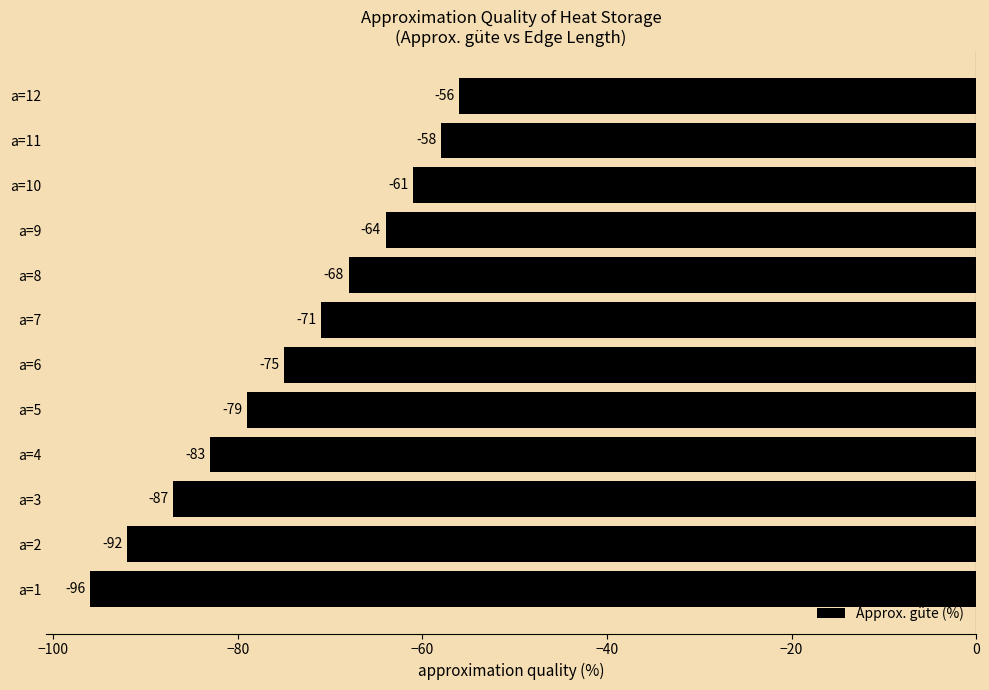

True or false: the data shows -87 at a=3.

True